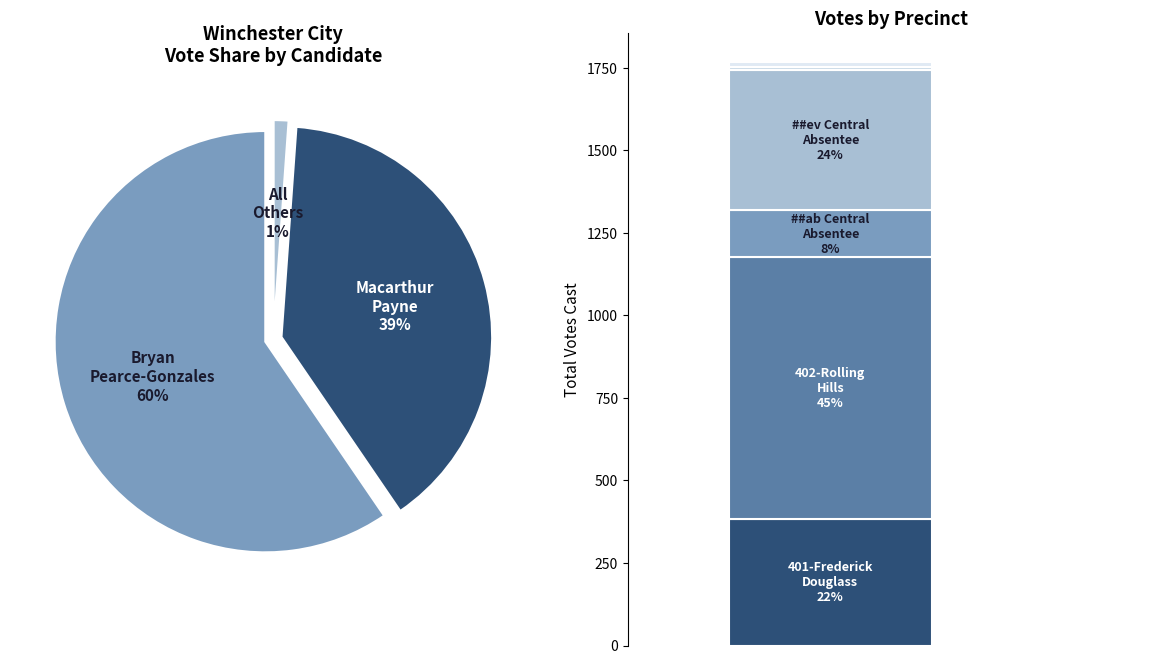

Rank the series by their average value, from highest to lowest.

Bryan Russell Pearce-Gonzales, Macarthur Wainwright Payne, All Others